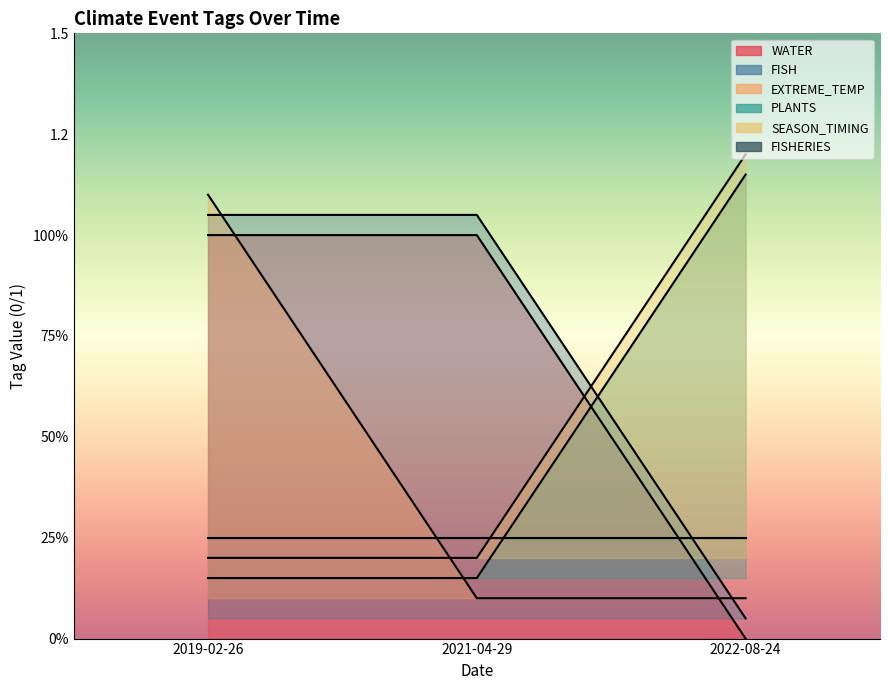

Which category has the highest value in the WATER series?

2019-02-26